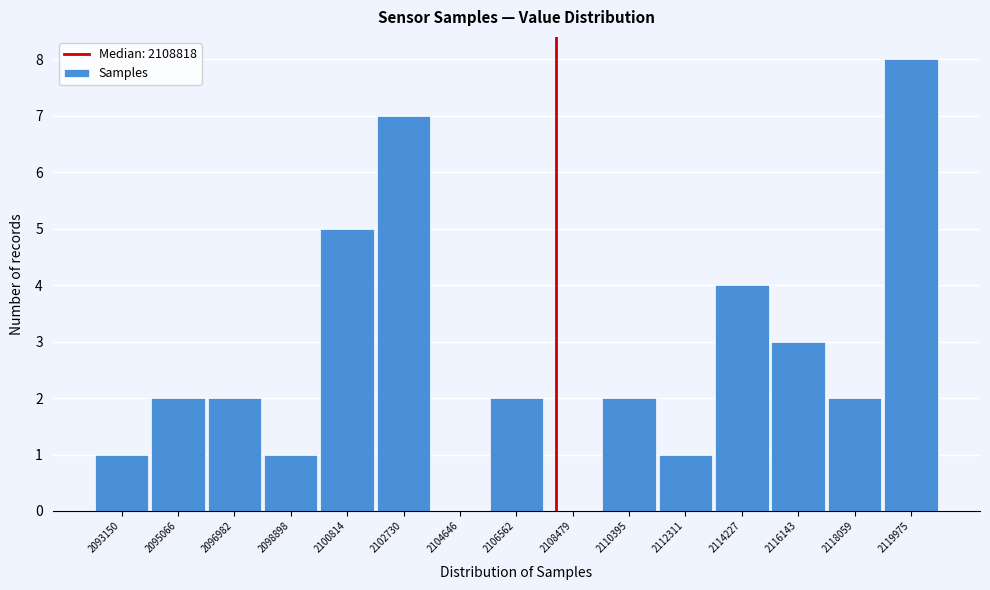

Reading left to right, what are all the values shown in this chart?

2093150=1	2095066=2	2096982=2	2098898=1	2100814=5	2102730=7	2104646=0	2106562=2	2108479=0	2110395=2	2112311=1	2114227=4	2116143=3	2118059=2	2119975=8